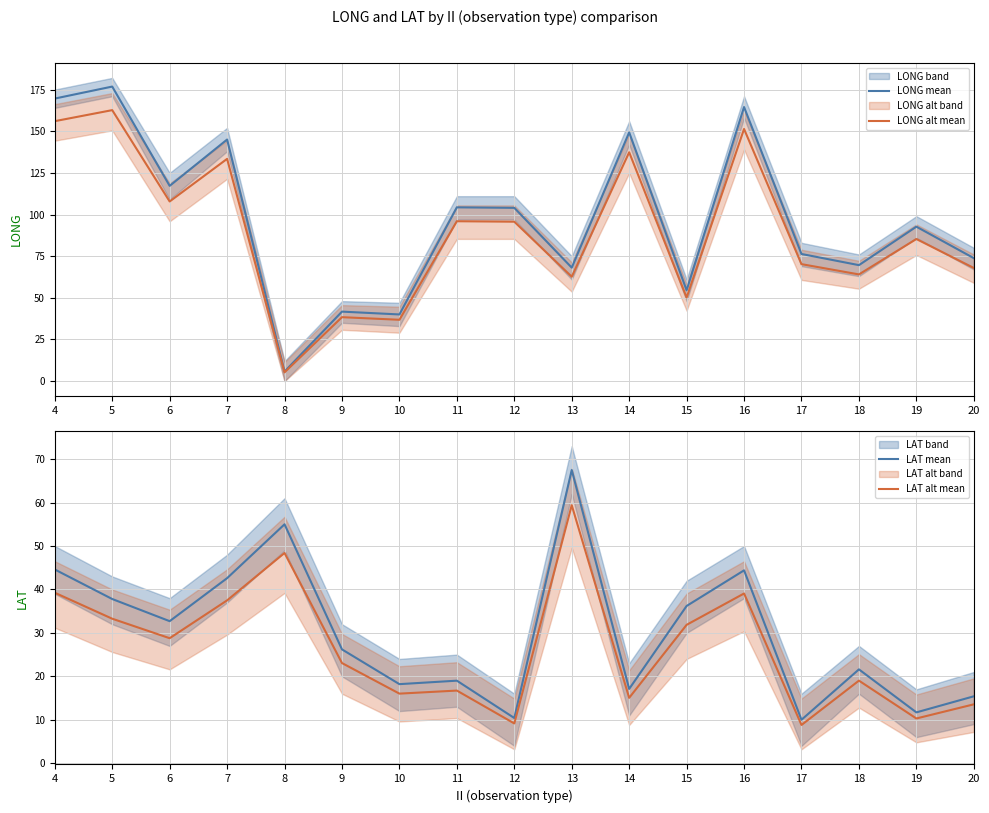

What is the sum of all LONG mean values?

1653.1